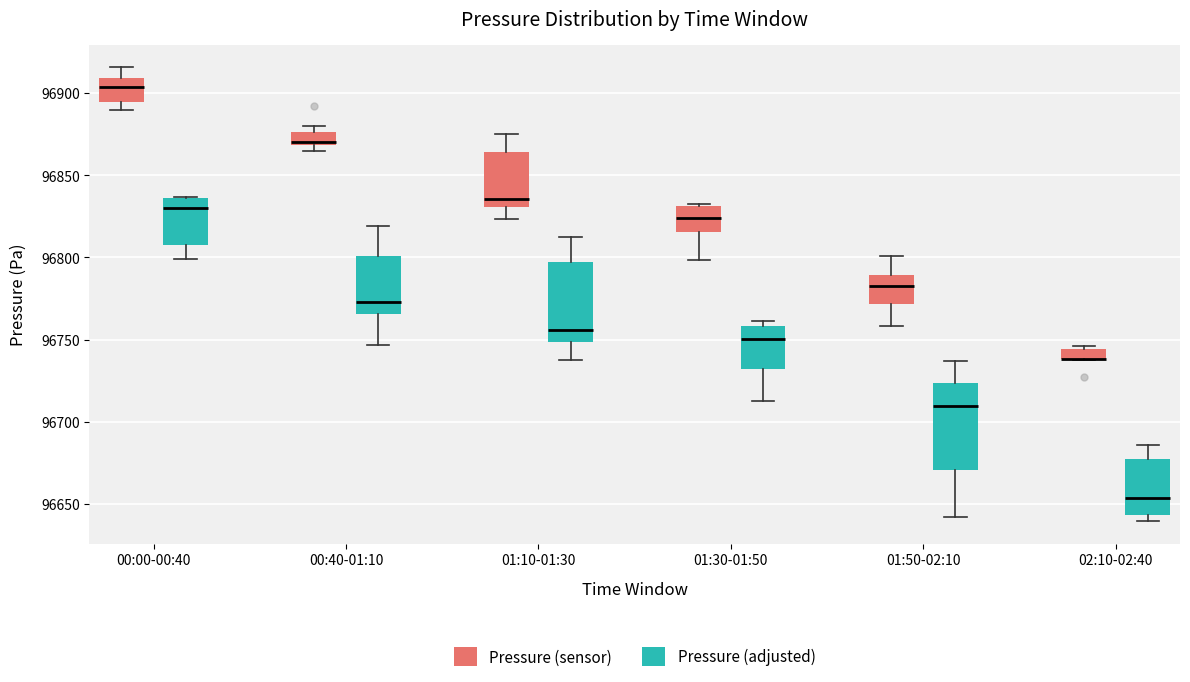

Where does the lower whisker of the box for 01:10-01:30 (Pressure (adjusted)) end on the y-axis? The values are not printed on the chart, so give them approximately, as read against the axis.

96740